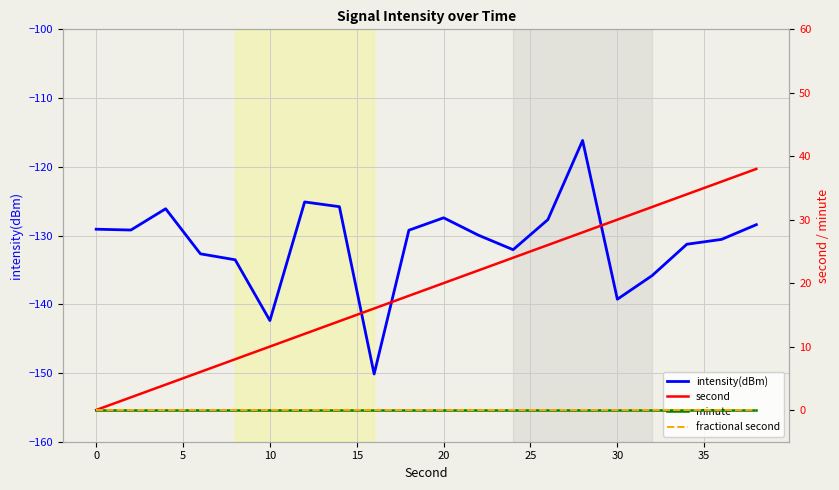

Does the chart display data point markers on the line(s)?

No